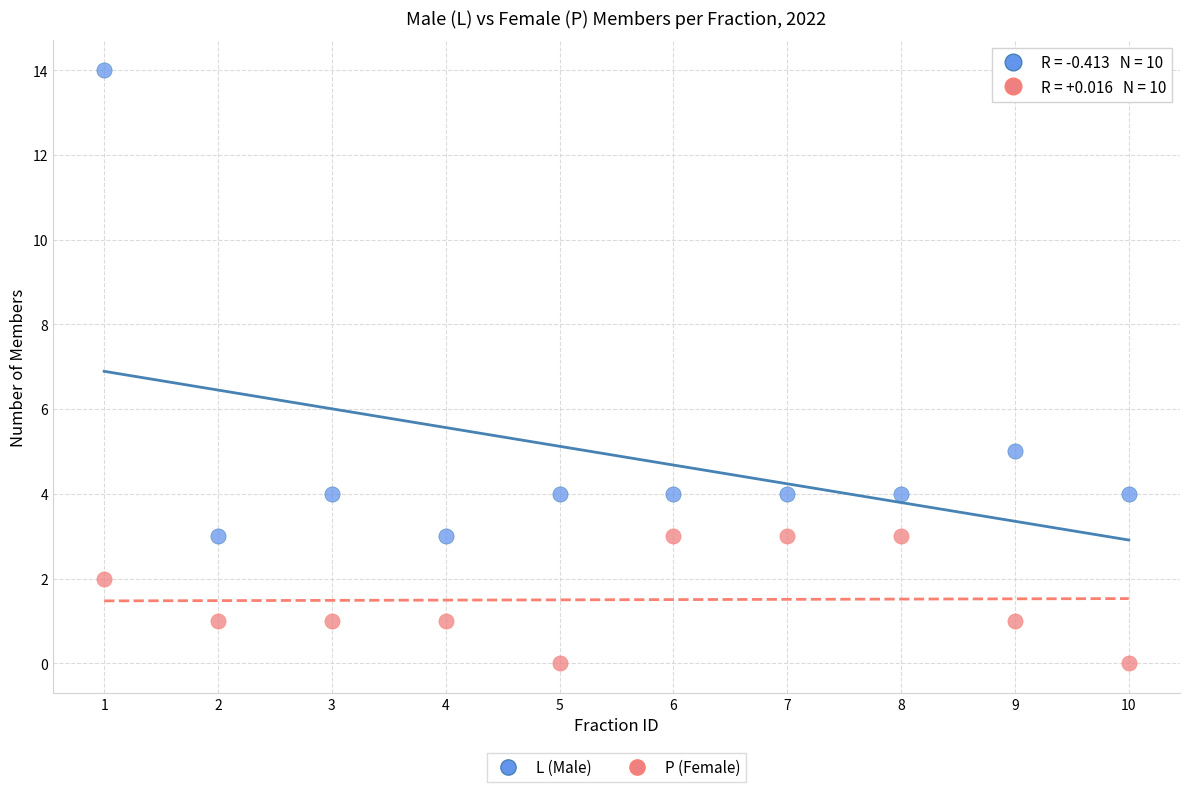

Across all series, what Y value is closest to 7?

5